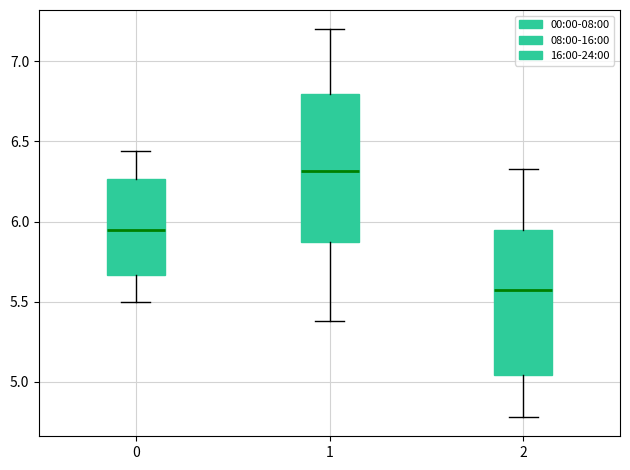

Where is the lower edge of the box at x = 0 on the y-axis? The values are not printed on the chart, so give them approximately, as read against the axis.

5.65